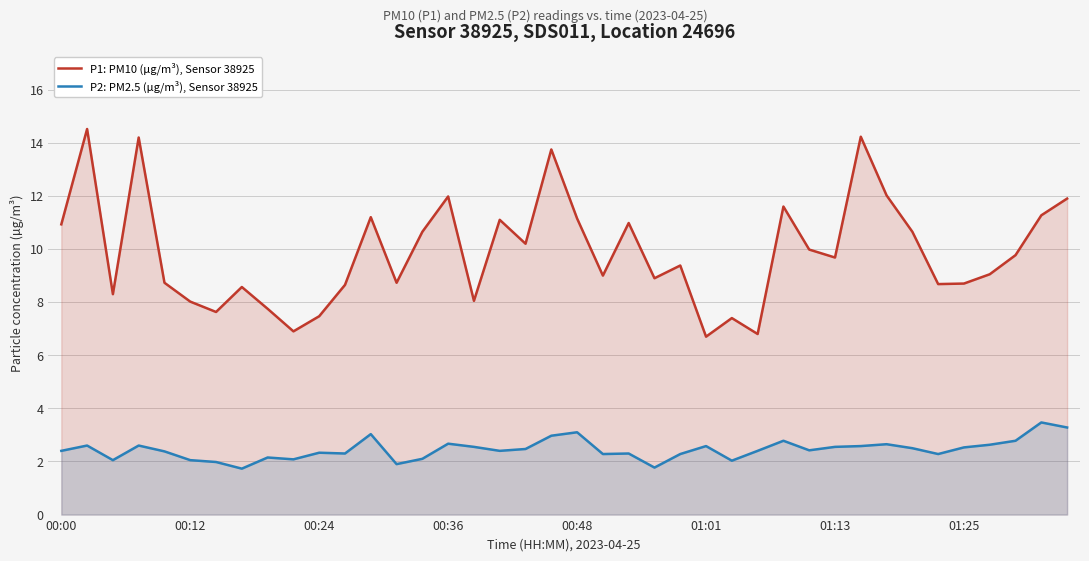

What is the difference between the maximum and minimum values in the P2: PM2.5 (µg/m³), Sensor 38925 series?

1.7